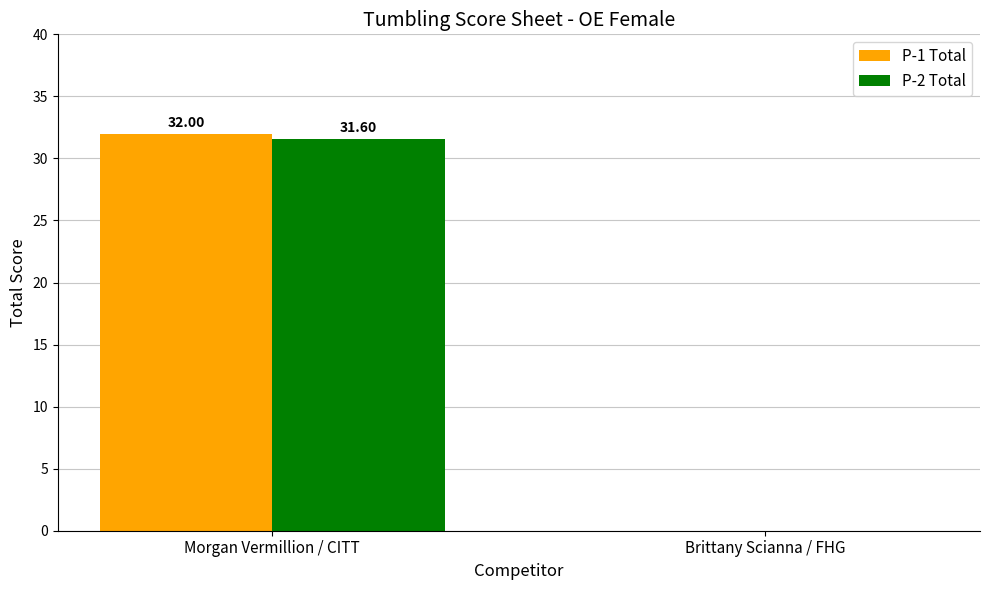

How many groups of bars are there?

2